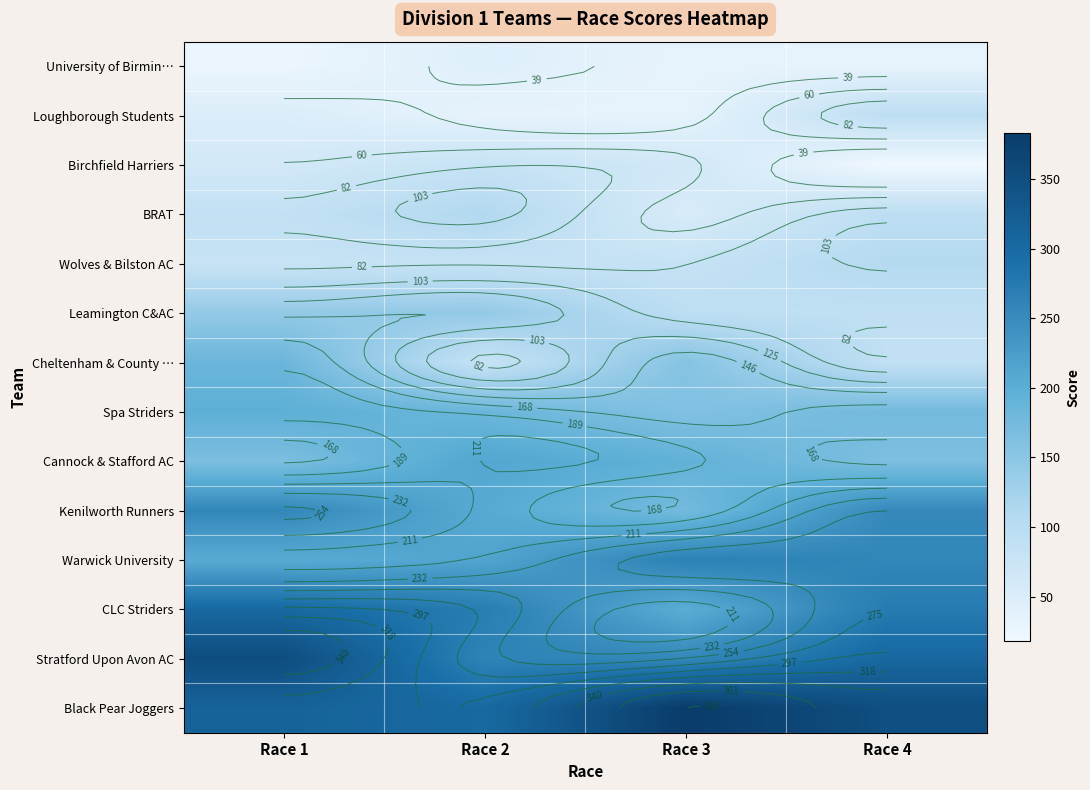

How many data points in Kenilworth Runners are above 254?

1